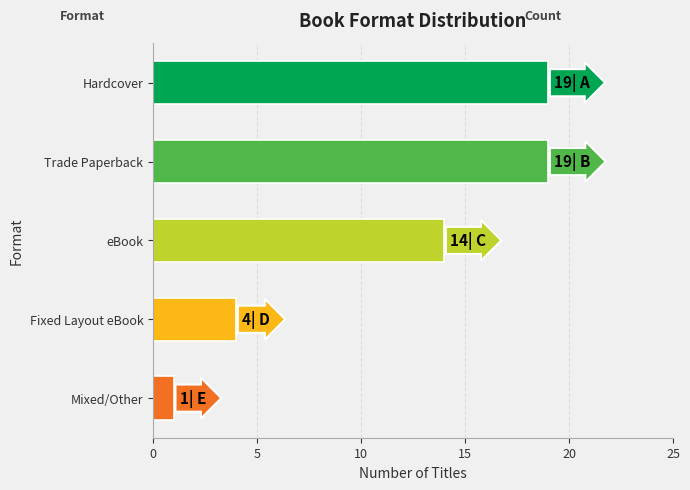

What is the change in value from Trade Paperback to Fixed Layout eBook?

-15